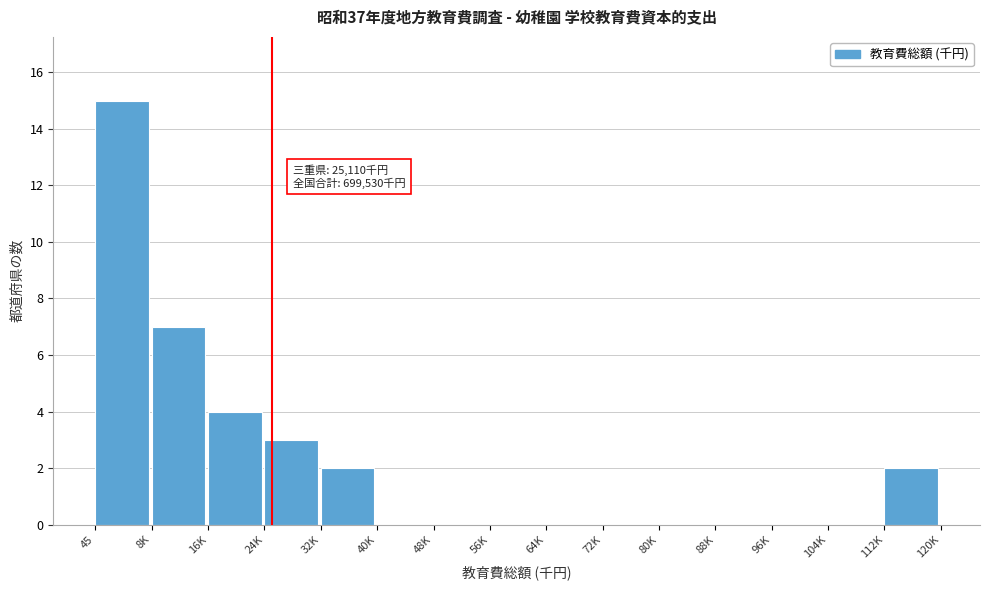

Reading left to right, list all the values displayed in this chart.

45=15	8K=7	16K=4	24K=3	32K=2	40K=0	48K=0	56K=0	64K=0	72K=0	80K=0	88K=0	96K=0	104K=0	112K=2